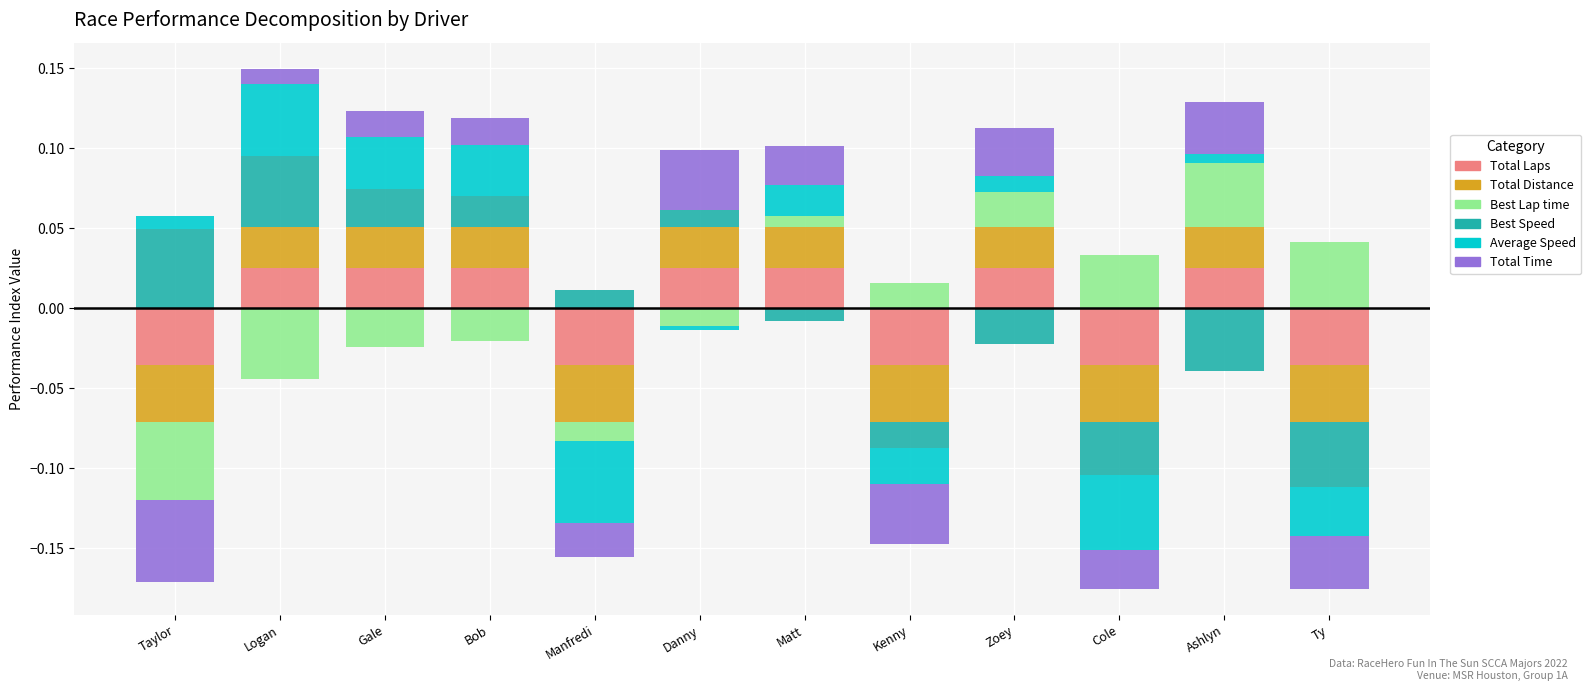

Which category has the highest value in the Best Lap time series?

Ty